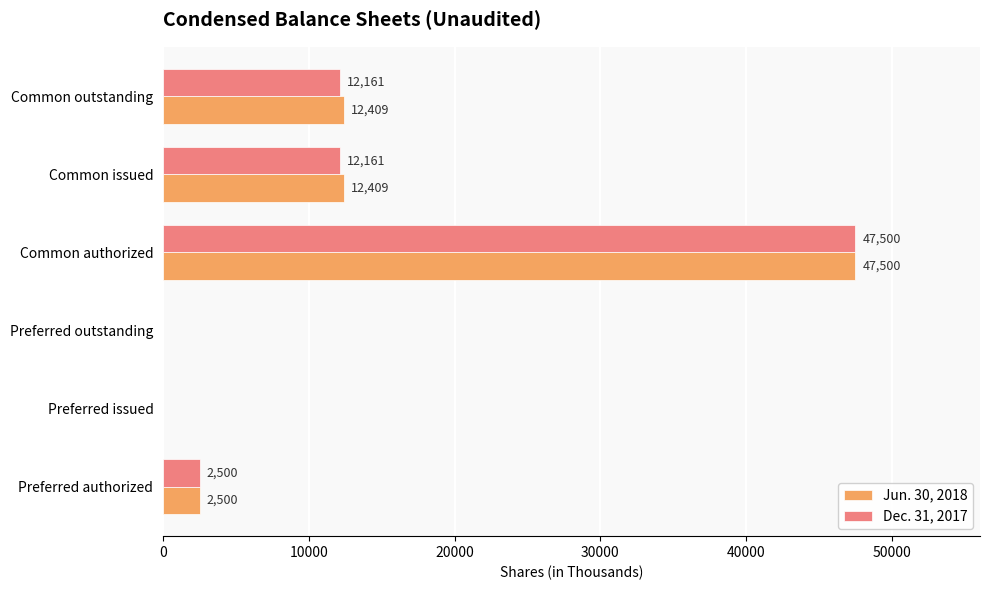

What value does the Jun. 30, 2018 series have at Common issued, to the nearest 50?

12400